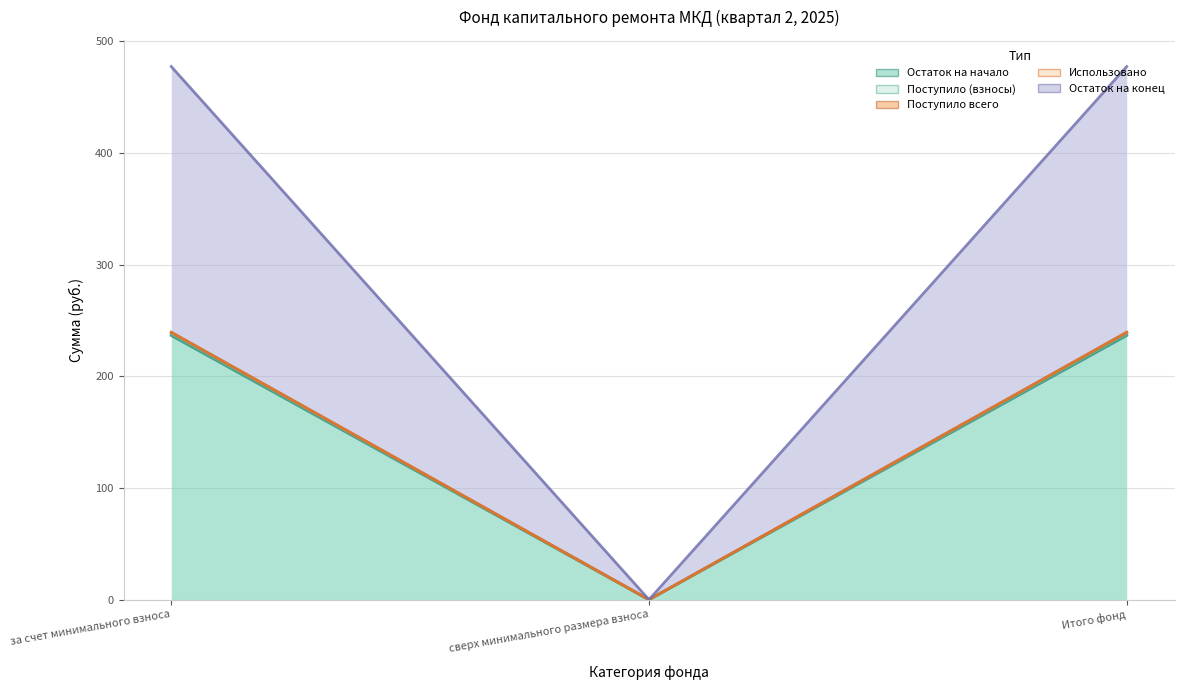

What is the difference between the Остаток на начало values at за счет минимального взноса and сверх минимального размера взноса?

236.5